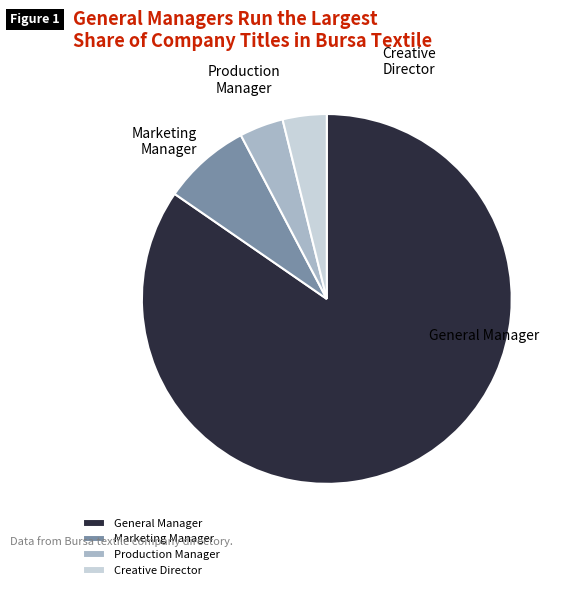

Which slice is the largest?

General Manager